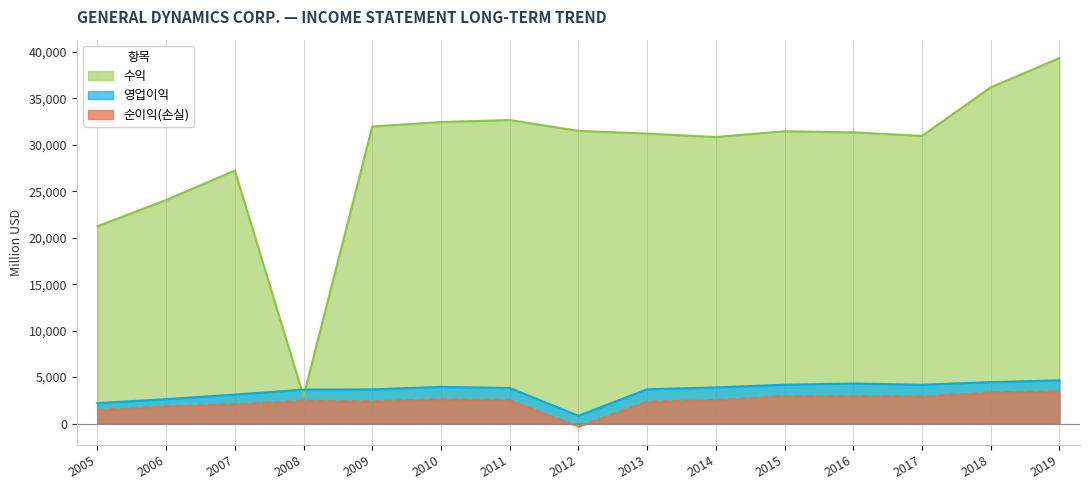

Count the number of data series in this chart.

3